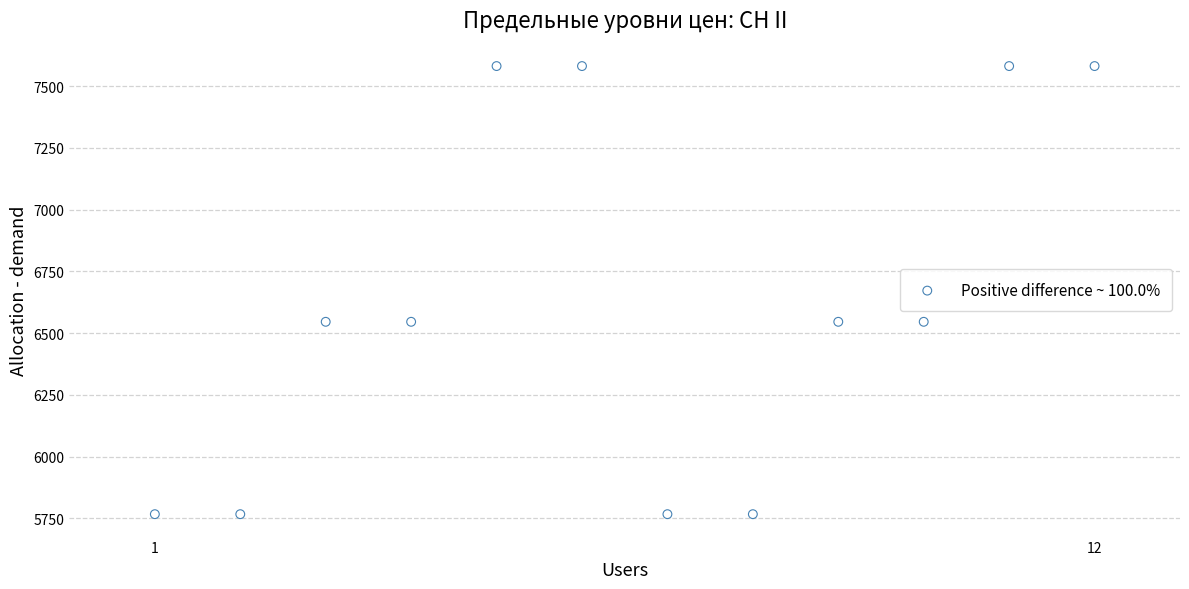

What is the range of X values (max minus min)?

11.0